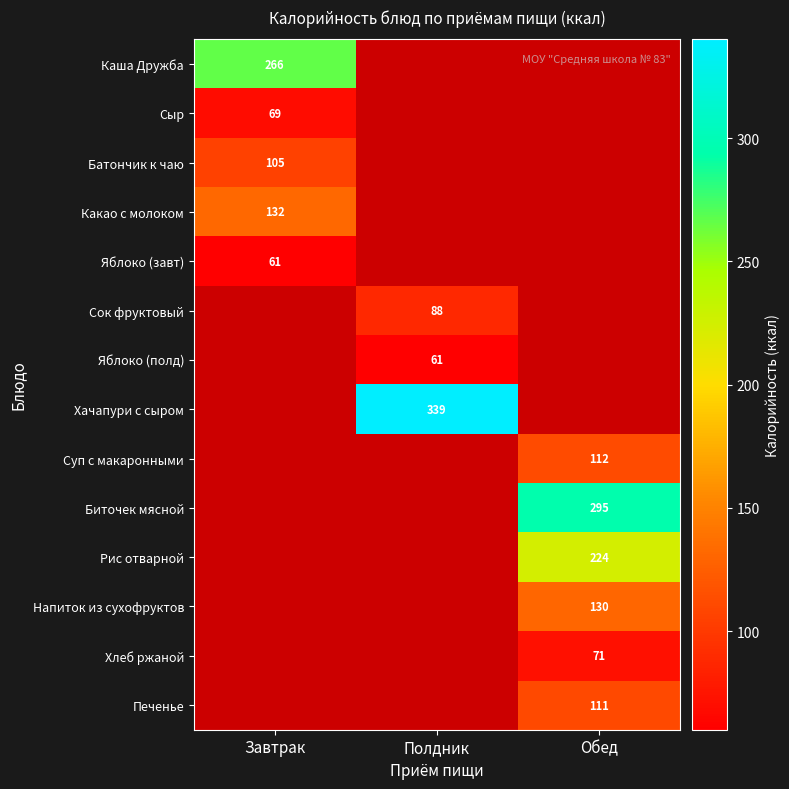

Is it true that Сок фруктовый equals 130 at Полдник?

False